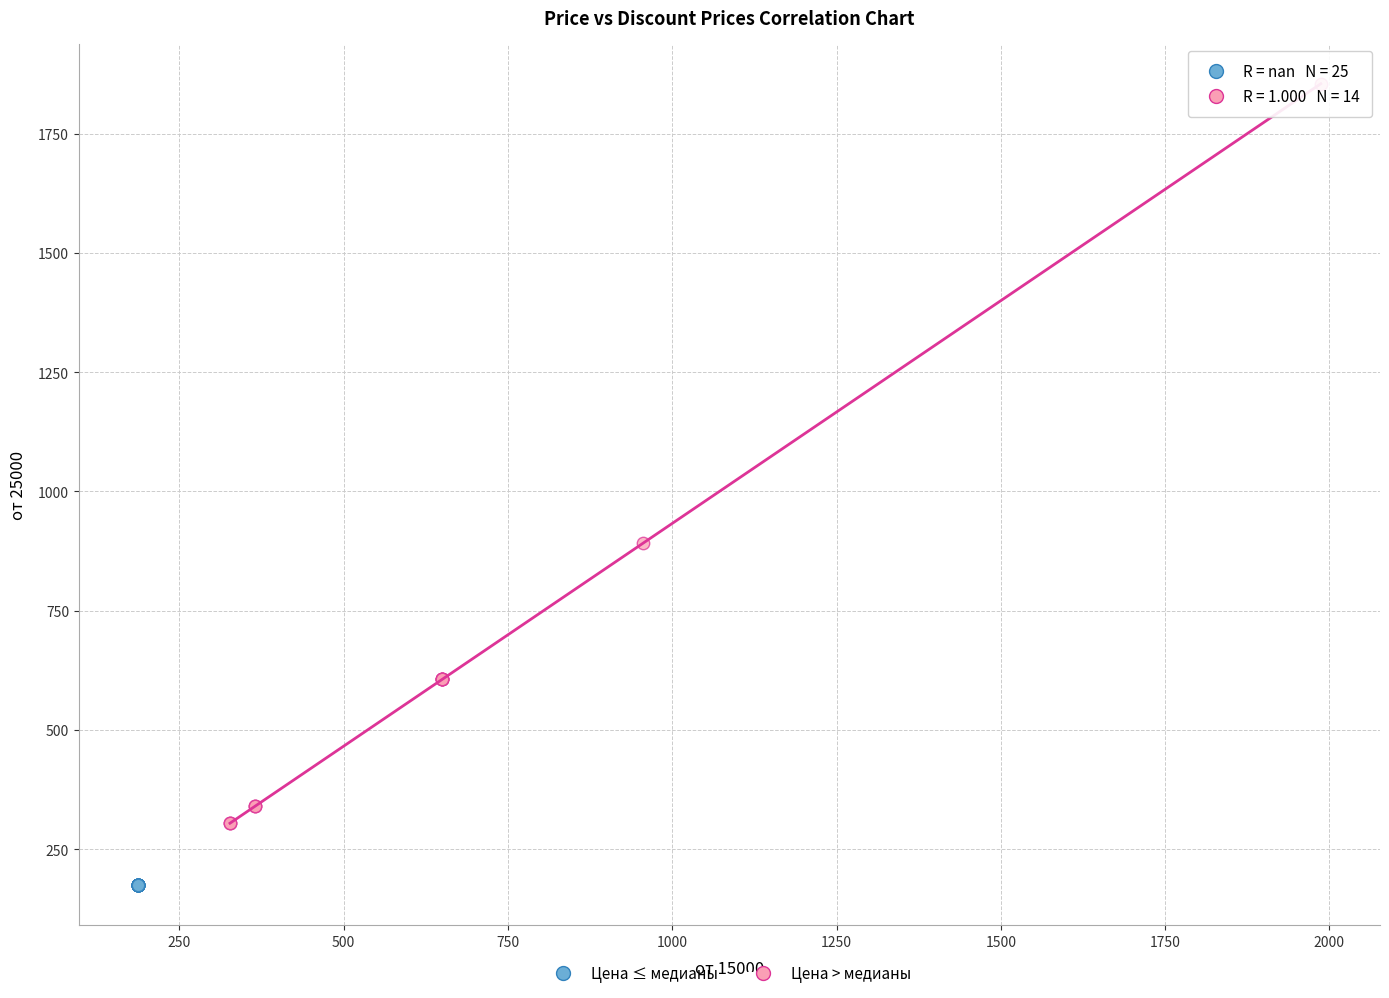

Which series reaches the maximum Y coordinate?

Цена > медианы